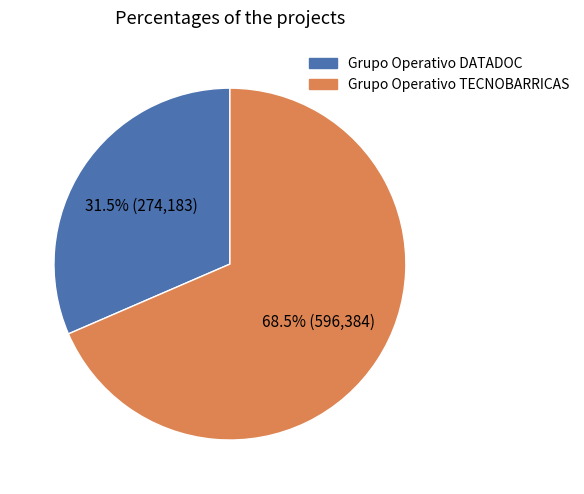

How many slices are in this pie chart?

2